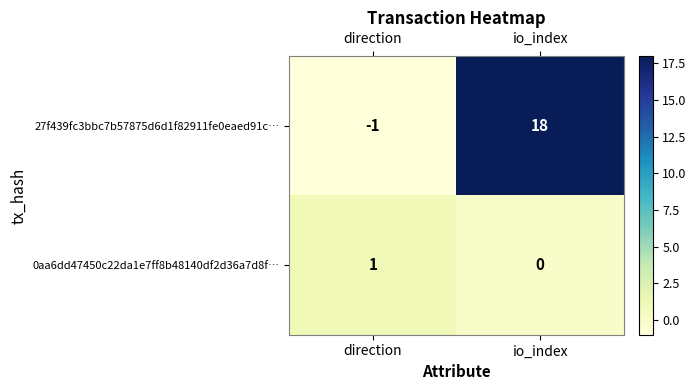

Rank the series by their maximum value, from highest to lowest.

27f439fc3bbc7b57875d6d1f82911fe0eaed91c…, 0aa6dd47450c22da1e7ff8b48140df2d36a7d8f…